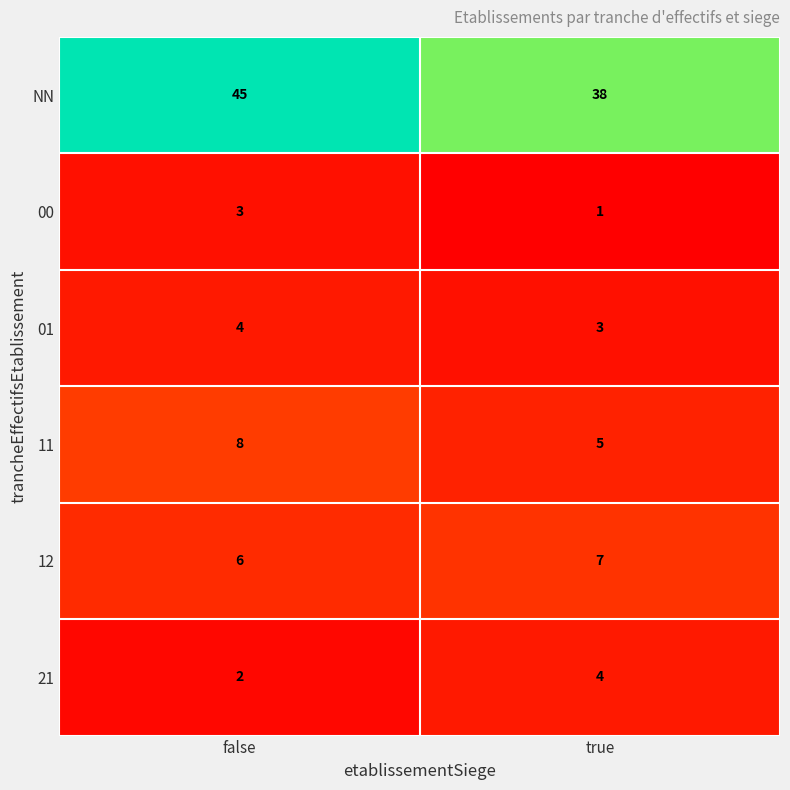

What is the total value across all series at true?

58